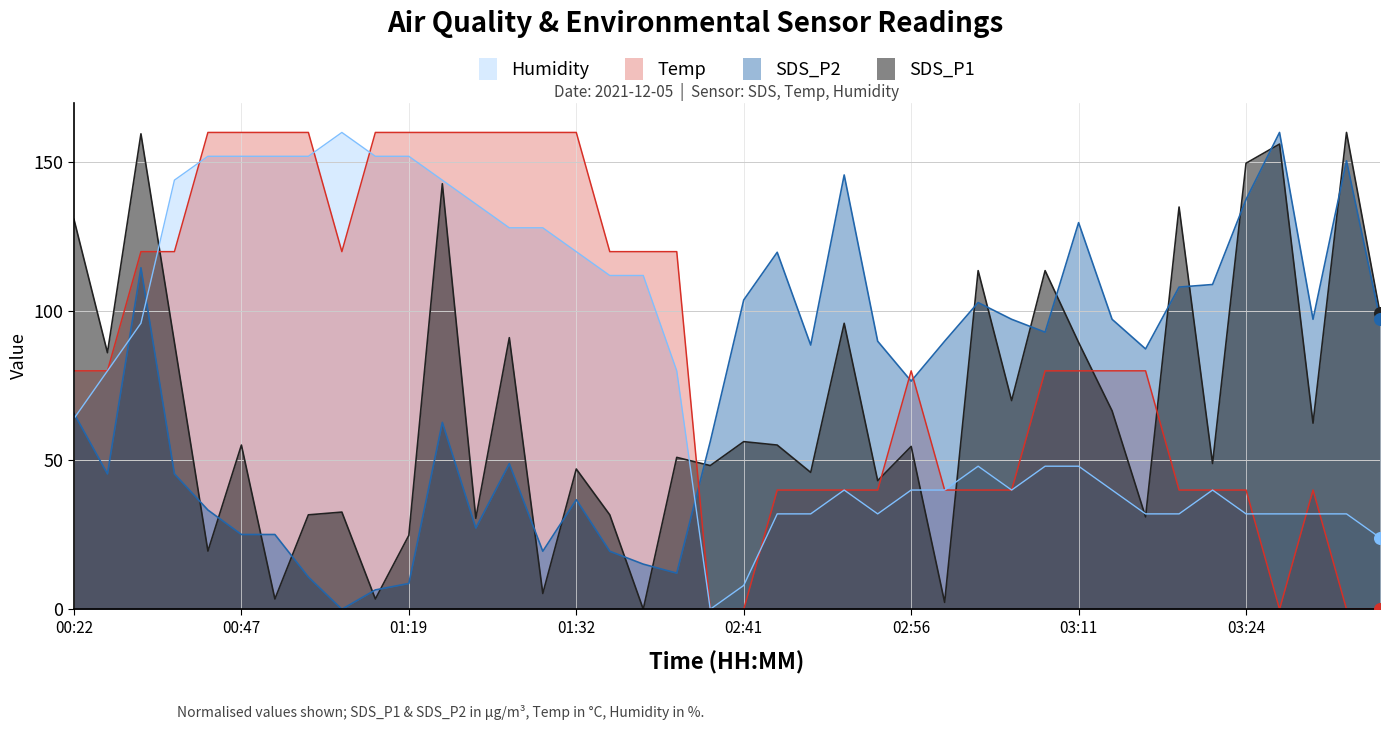

What is the total value across all series at 03:29?

231.7